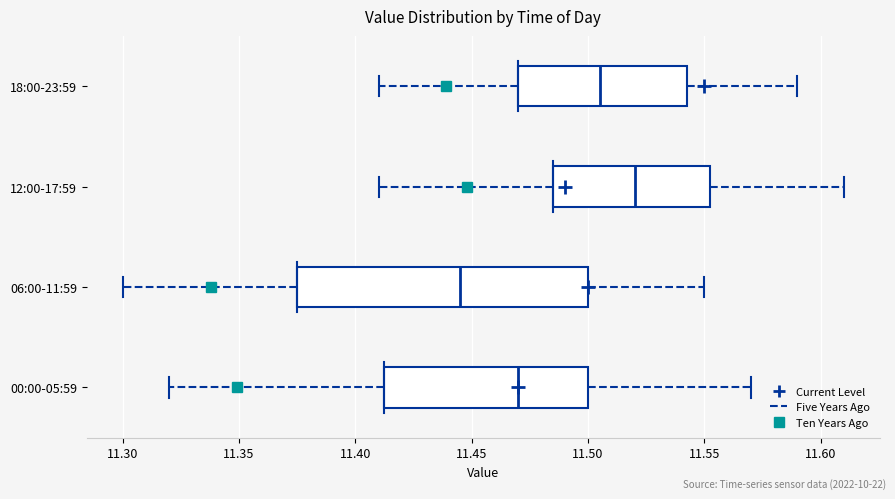

Reading bottom to top, read every box against the x-axis: the position of its median line, the range the box covers, and the ends of its whiskers. The values are not printed on the chart, so give them approximately, as read against the axis.

00:00-05:59: median 11.470, box 11.415 to 11.500, whiskers 11.320 to 11.570
06:00-11:59: median 11.445, box 11.375 to 11.500, whiskers 11.300 to 11.550
12:00-17:59: median 11.520, box 11.485 to 11.555, whiskers 11.410 to 11.610
18:00-23:59: median 11.505, box 11.470 to 11.545, whiskers 11.410 to 11.590